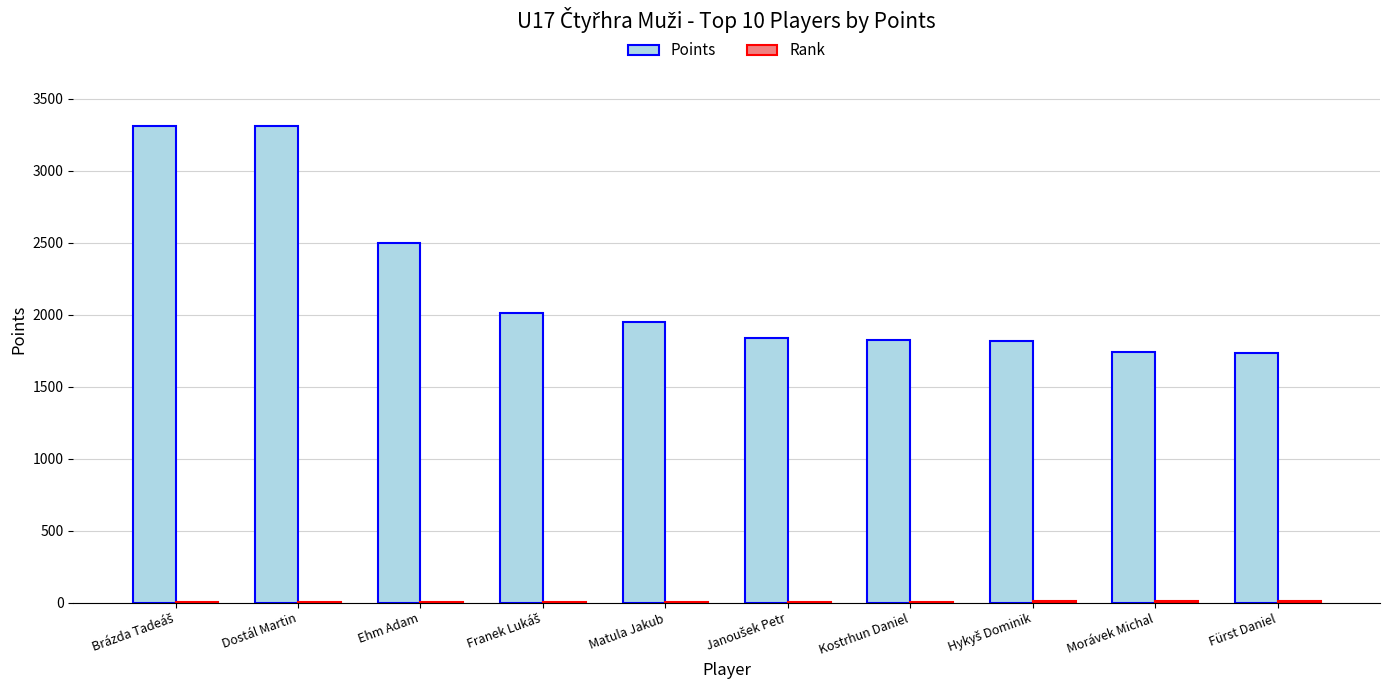

What is the greatest value displayed?

3312